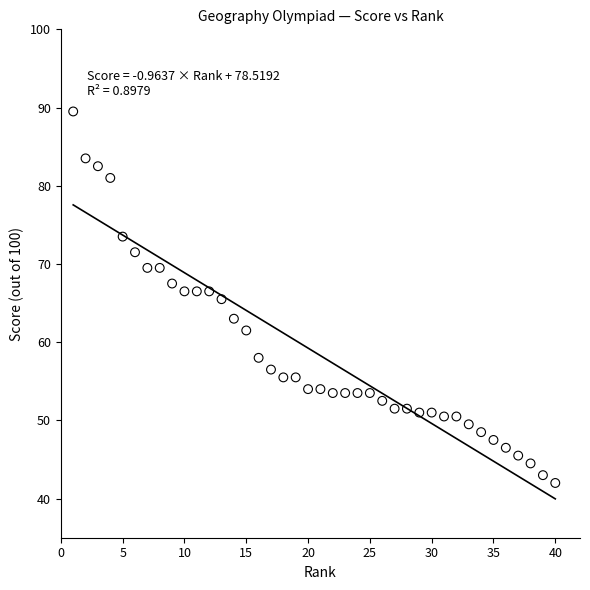

What is the range of Y values (max minus min)?

47.5